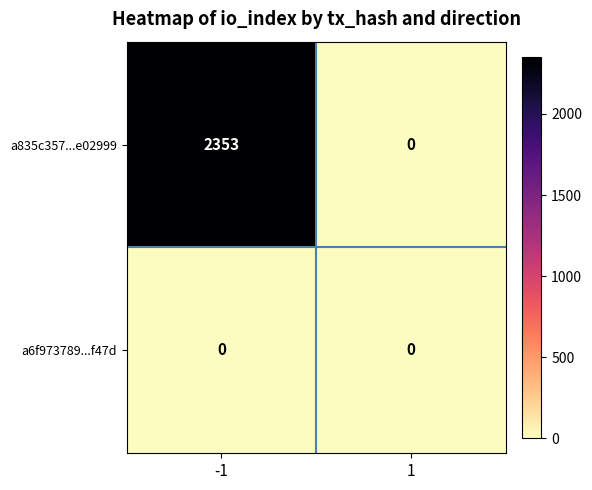

Rank the series by their maximum value, from lowest to highest.

a6f973789...f47d, a835c357...e02999